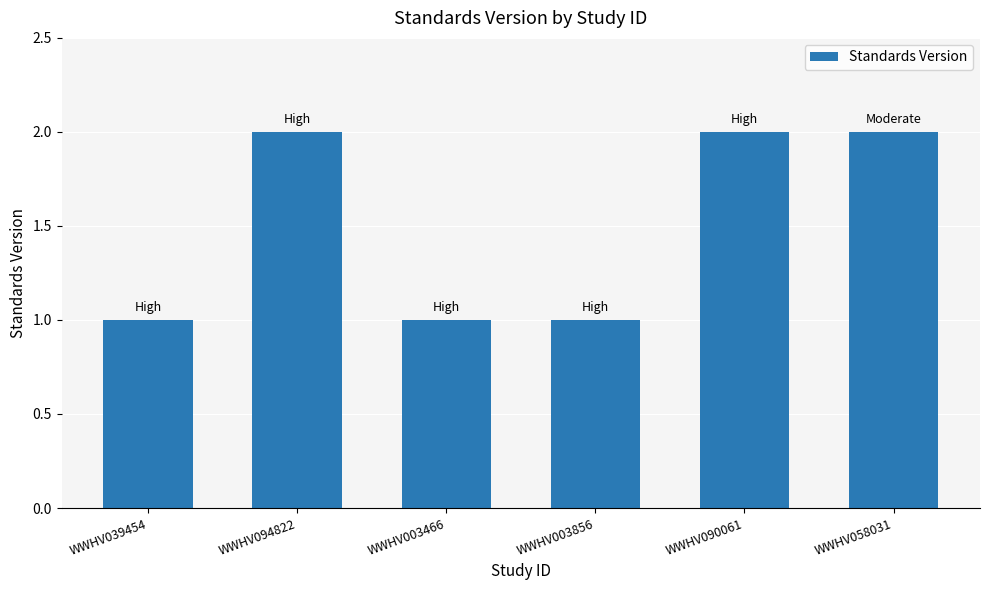

What is the average value?

2